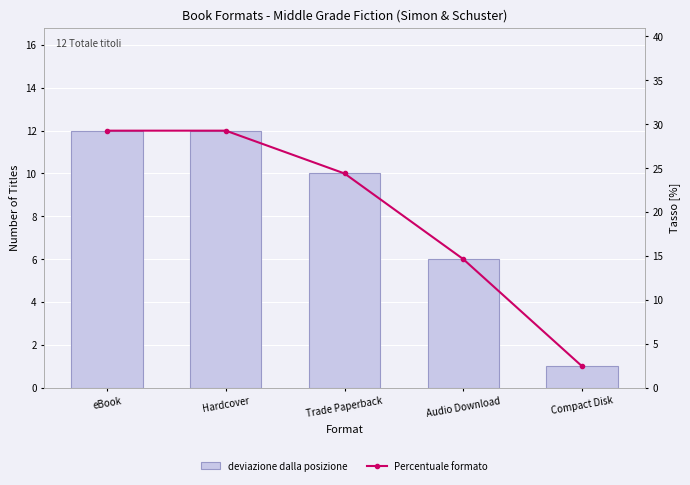

What is the value of the deviazione dalla posizione bar at the 4th from the left?

6.0